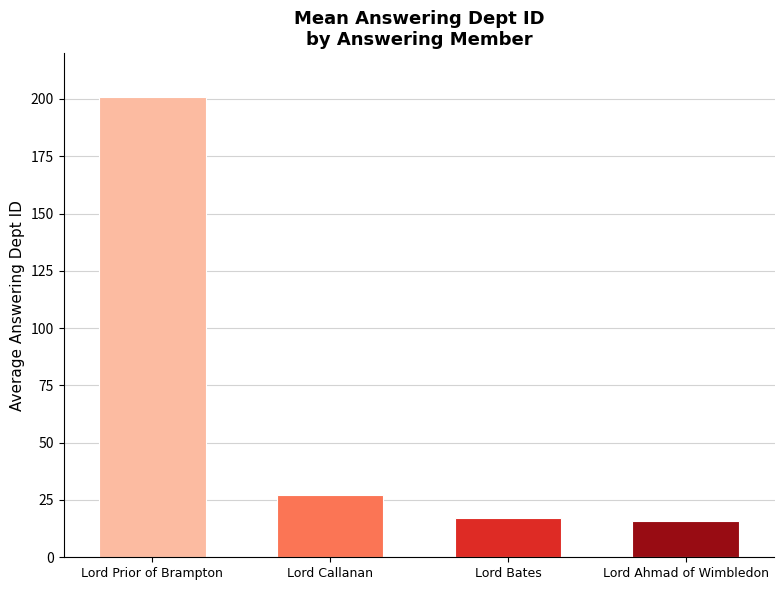

The chart shows a value of 5 at Lord Bates. True or false?

False